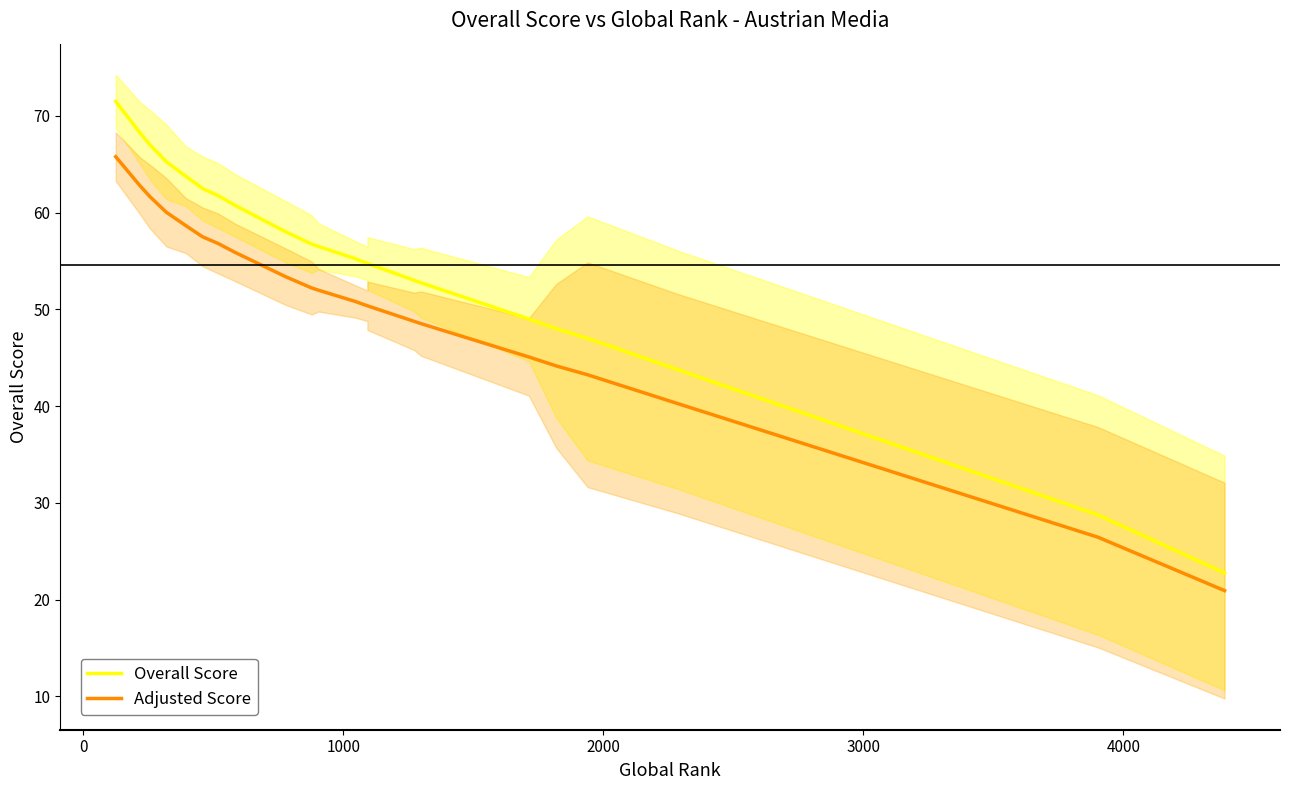

Which series has the largest total across all categories?

Overall Score